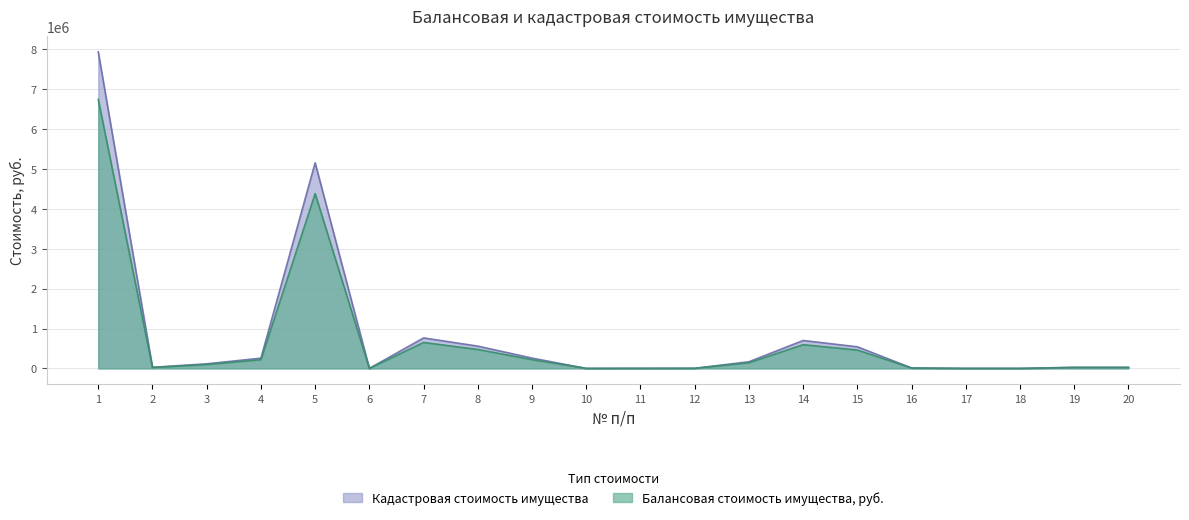

List the series in order of their peak value, lowest first.

Балансовая стоимость имущества, руб., Кадастровая стоимость имущества